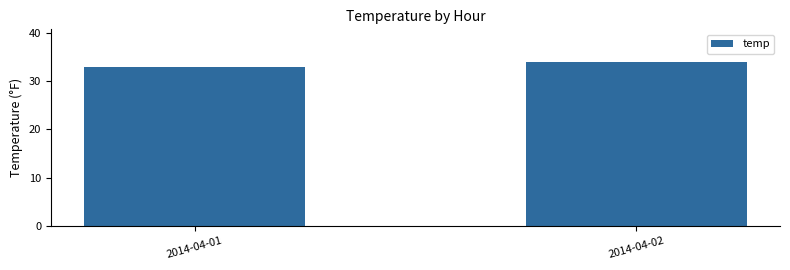

Reading left to right, transcribe all the data shown in this chart.

2014-04-01=33	2014-04-02=34